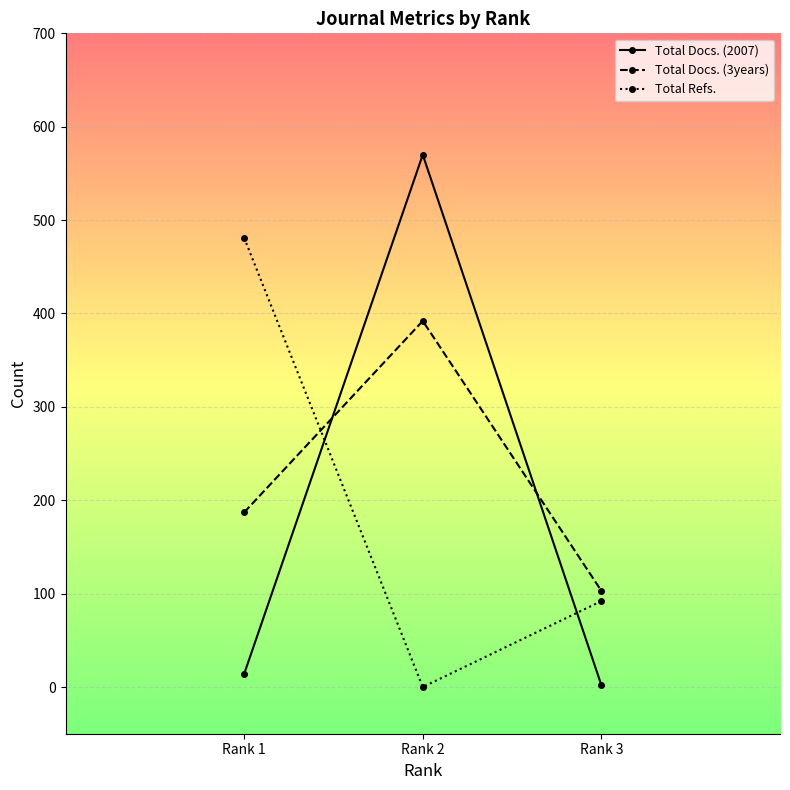

At how many categories does at least one series exceed 328?

2